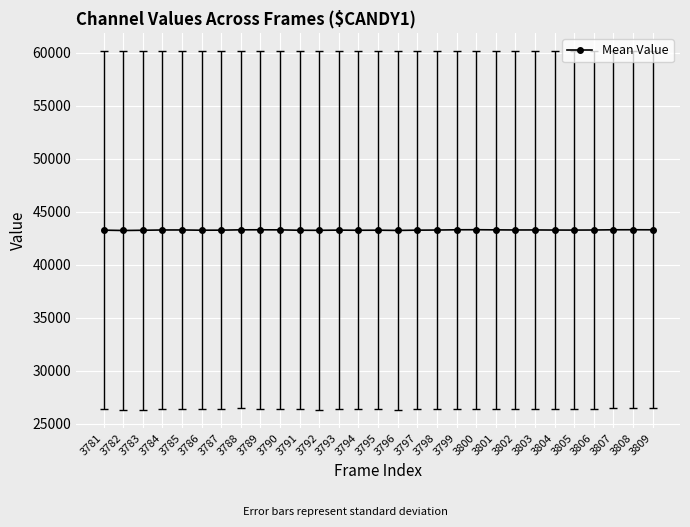

What is the value of the 17th point from the left?

43275.3